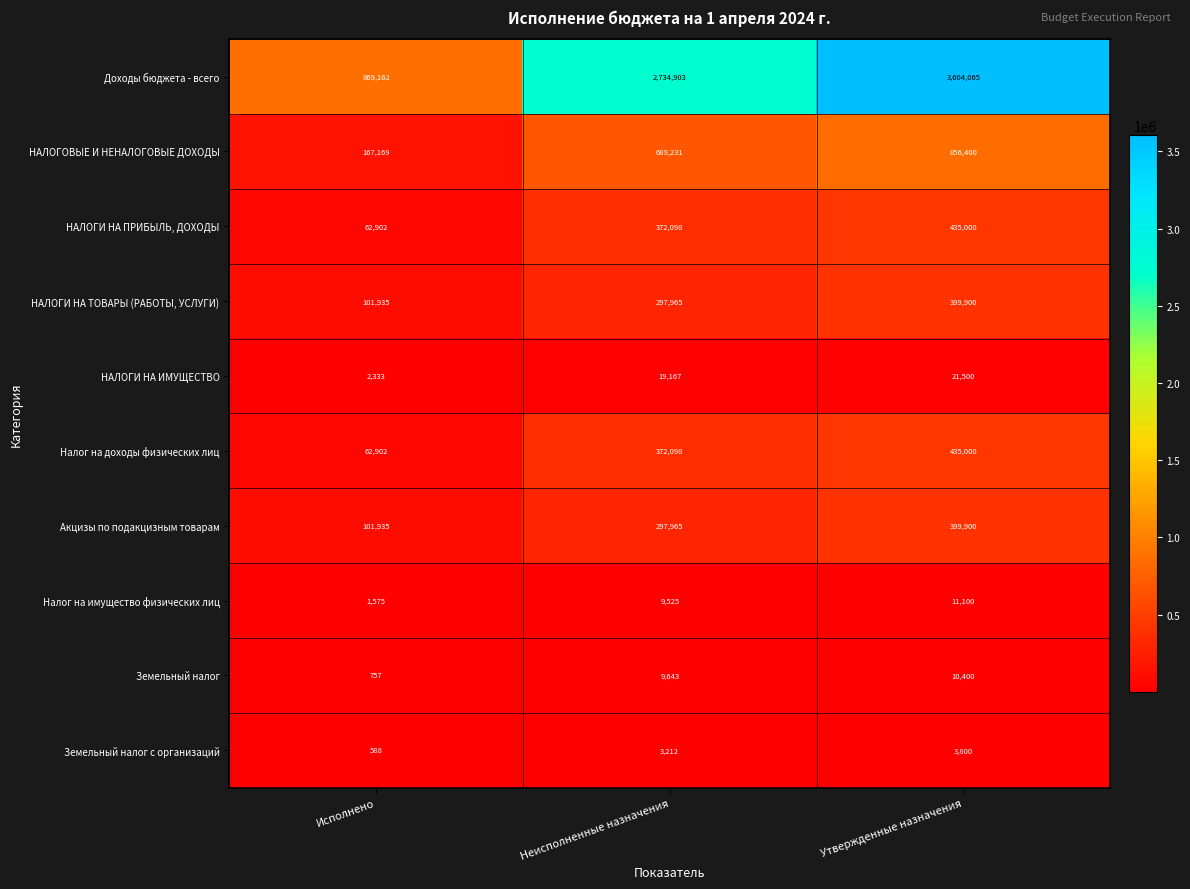

Which series has the largest total across all categories?

Доходы бюджета - всего